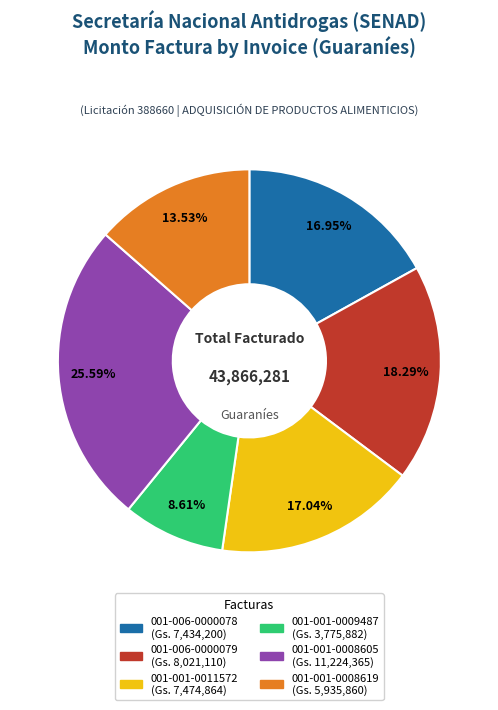

What percentage is the 001-006-0000079 slice, to the nearest percent?

18%